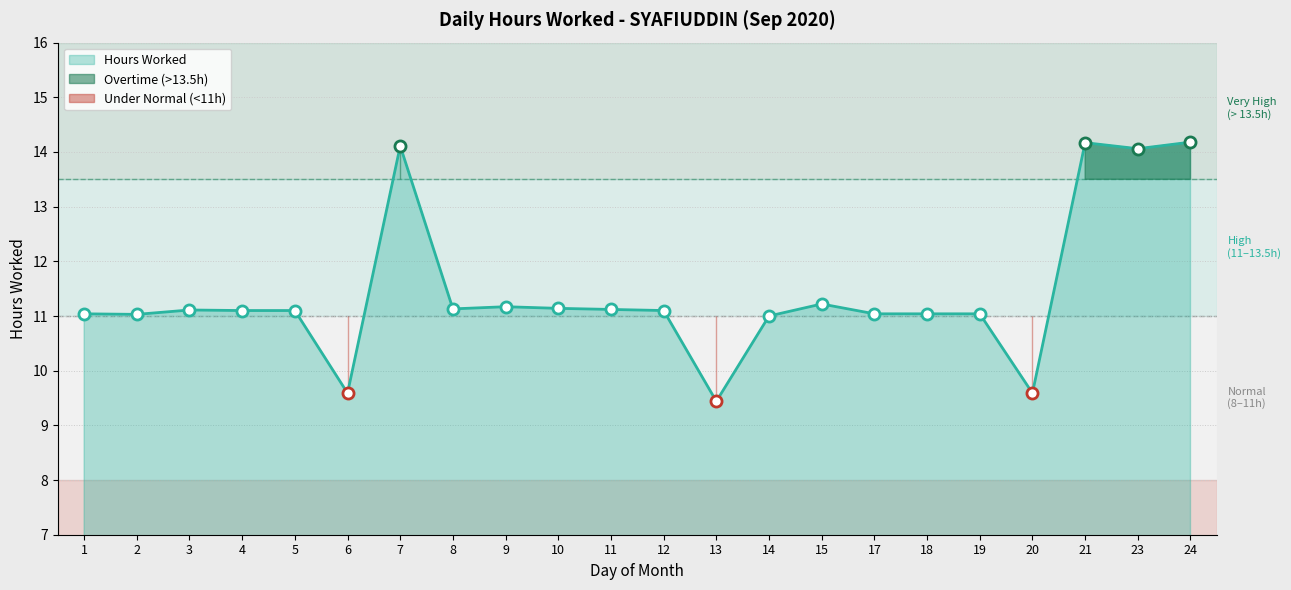

List the labels in order of value, largest first.

24, 21, 7, 23, 15, 9, 10, 8, 11, 3, 4, 5, 12, 1, 17, 18, 19, 2, 14, 6, 20, 13